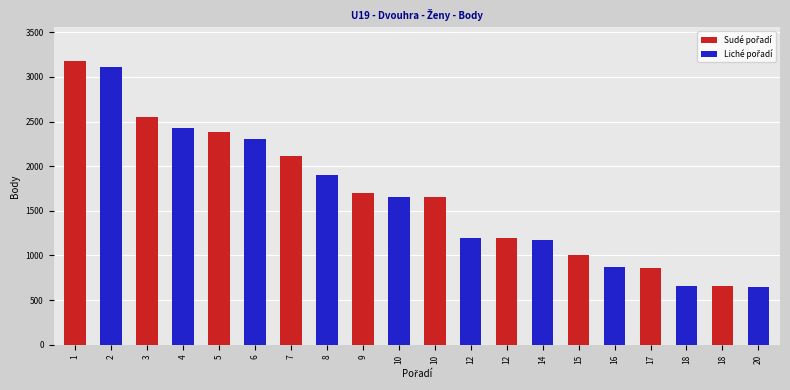

List the labels in order of value, largest first.

1, 2, 3, 4, 5, 6, 7, 8, 9, 10, 10, 12, 12, 14, 15, 16, 17, 18, 18, 20